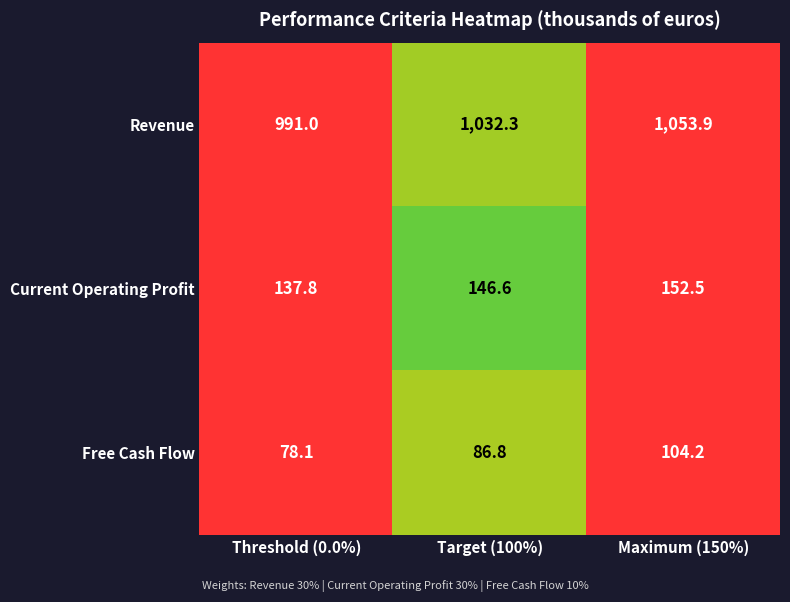

Between Target (100%) and Maximum (150%), which series saw the biggest shift?

Revenue